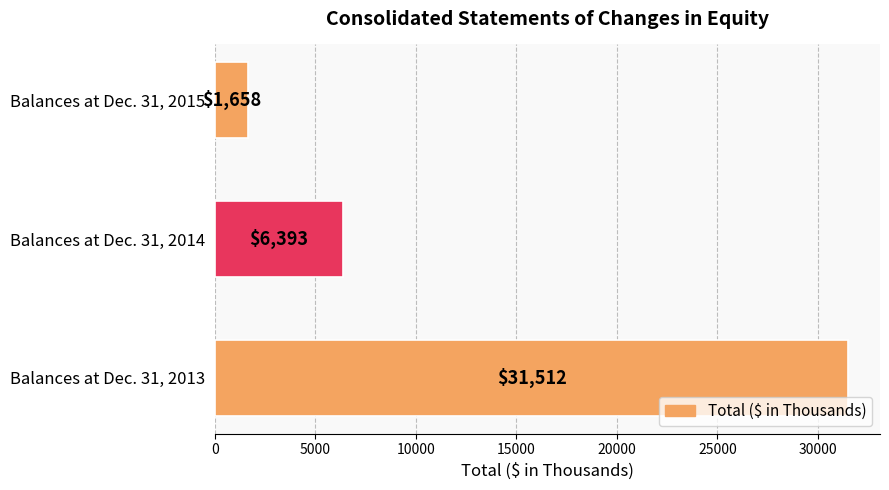

What is the difference between the second highest and minimum values?

4735